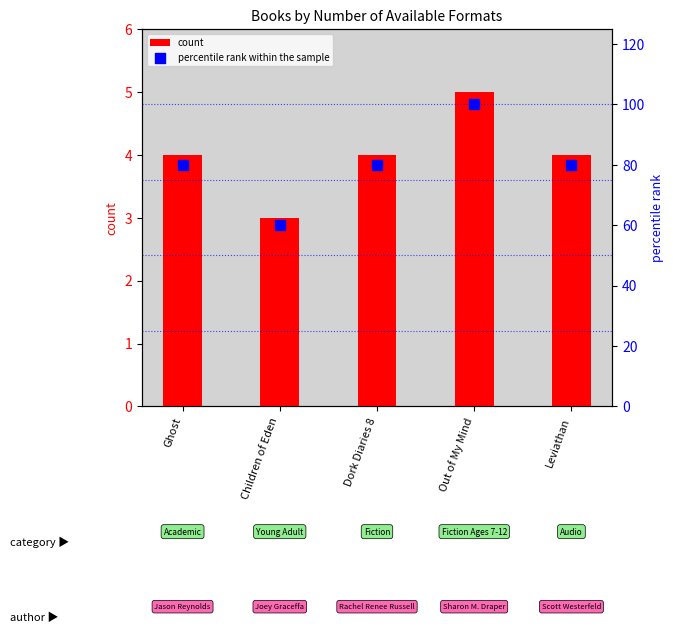

Is the value of percentile rank within the sample at Ghost greater than the value of count at Dork Diaries 8?

Yes